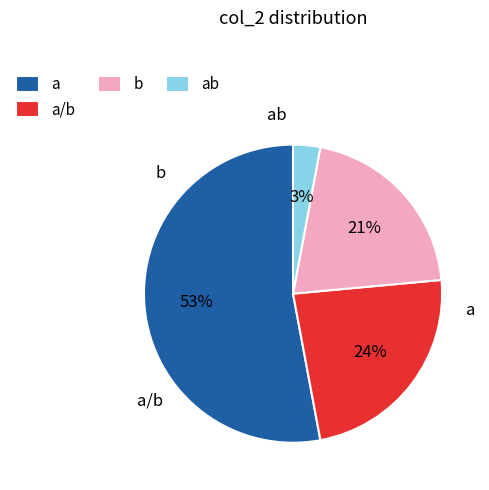

To the nearest percent, what is the average slice percentage?

25%